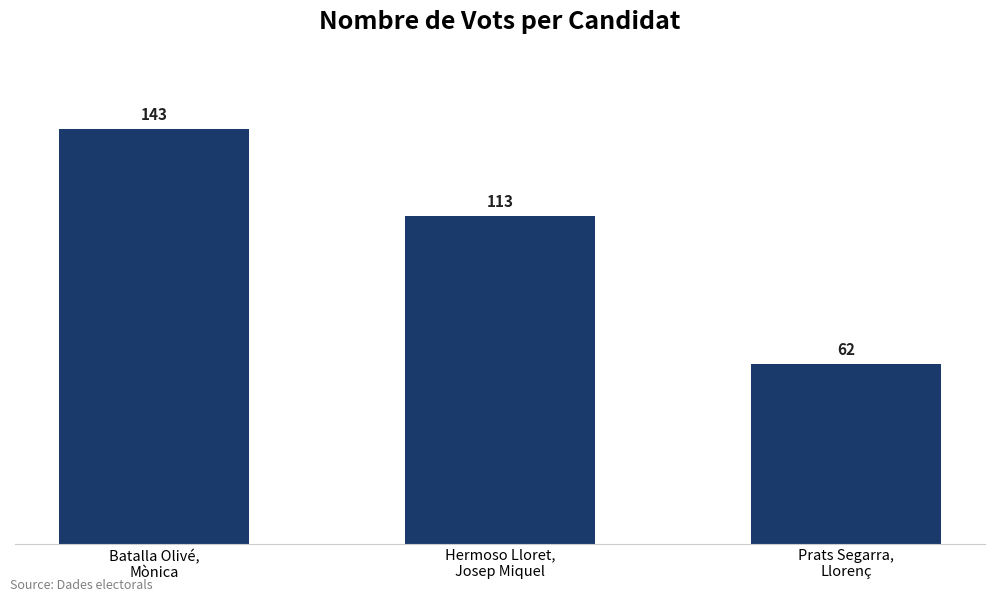

At which label does the data first exceed 113?

Batalla Olivé,
Mònica